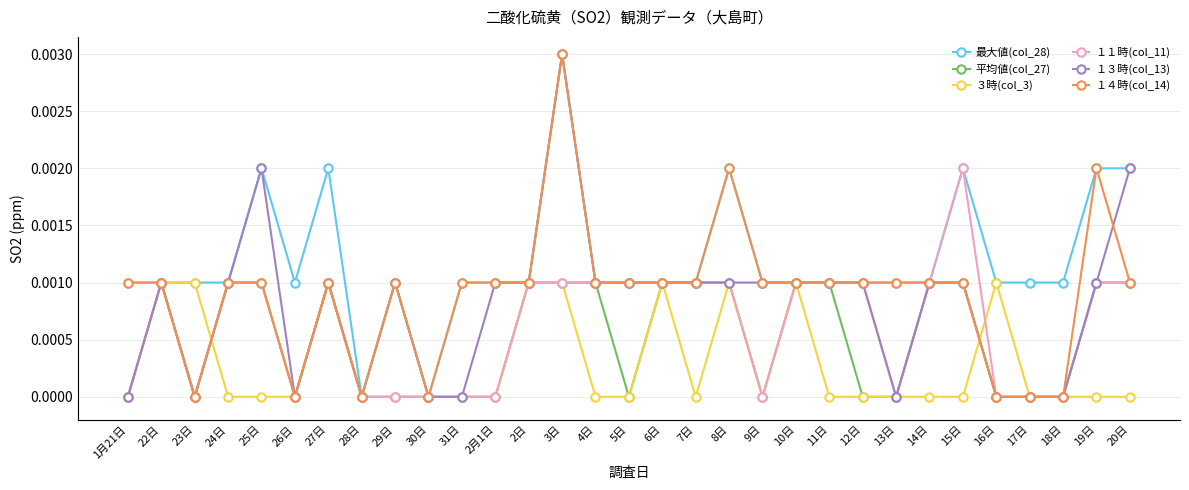

At which category does 平均値(col_27) reach its first local peak?

22日